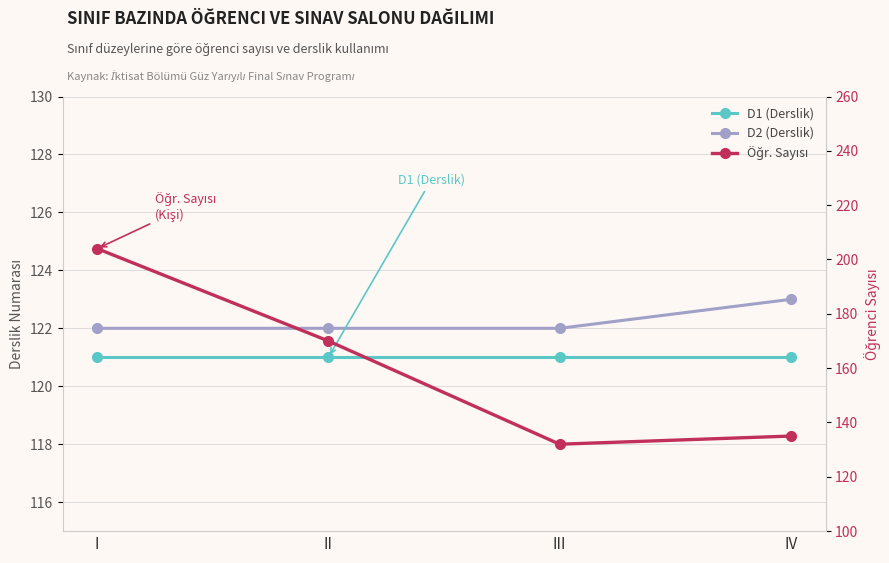

At which category is the sum across all series the highest?

I